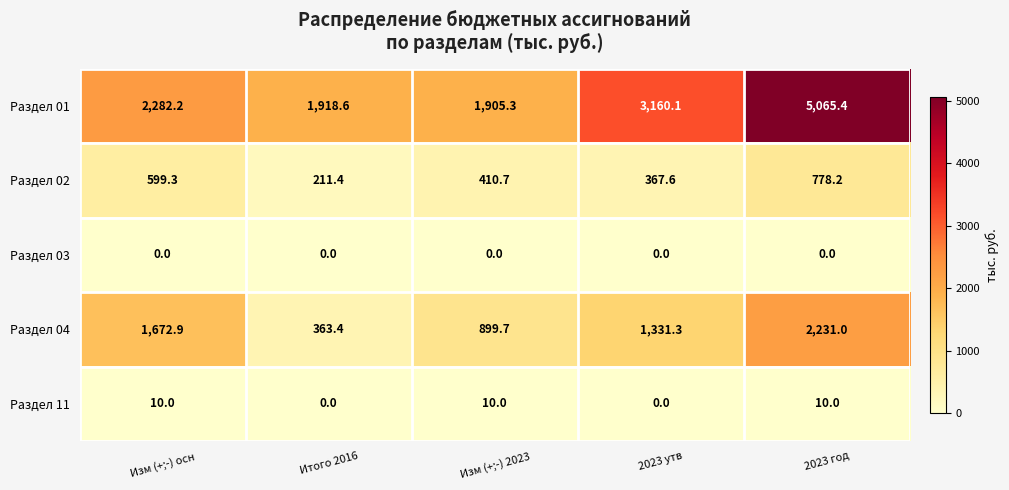

At which label does Раздел 04 reach its peak?

2023 год